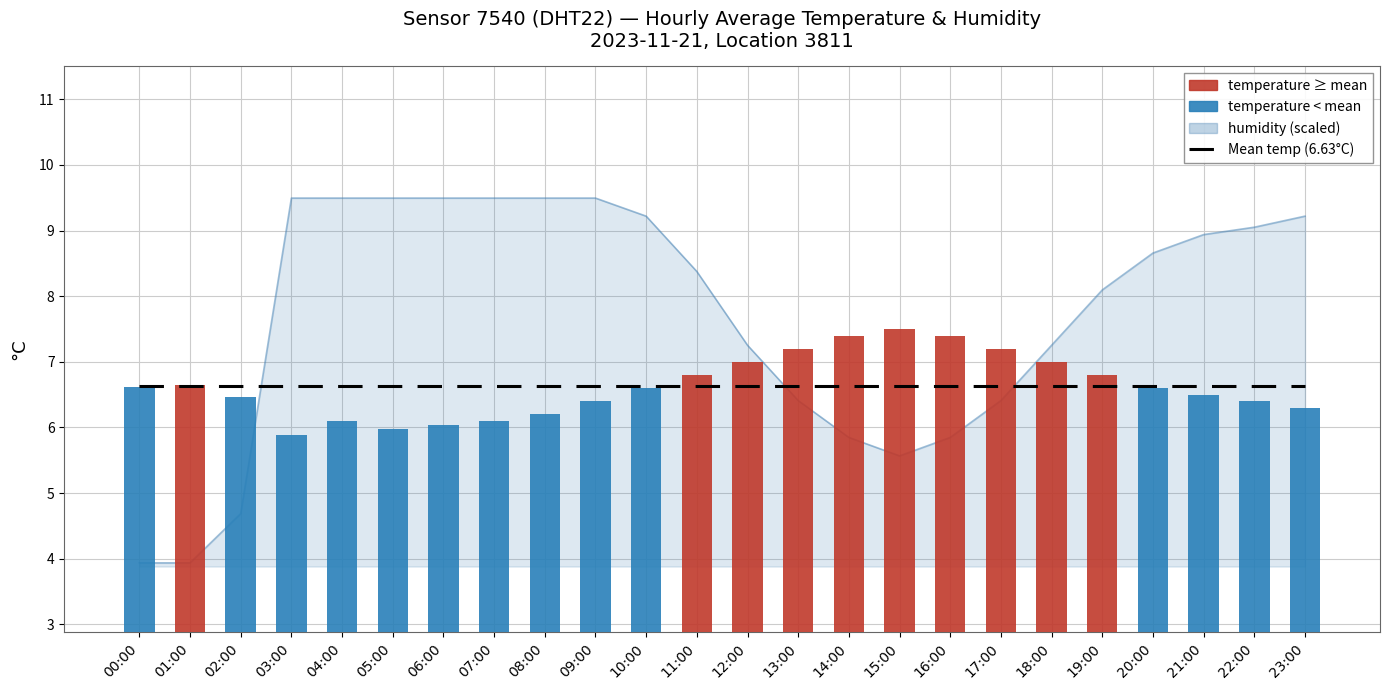

Is it true that Mean temperature (6.63°C) equals 6.6 at 20:00?

True